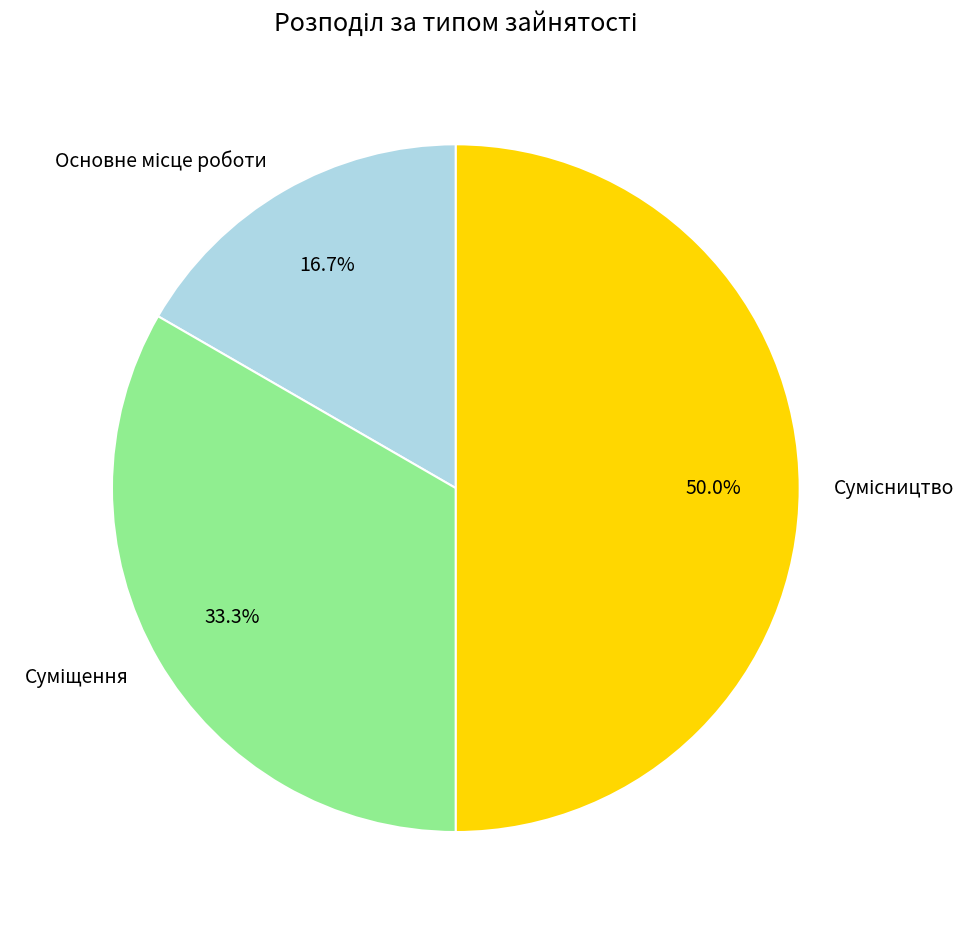

How many slices are in this pie chart?

3